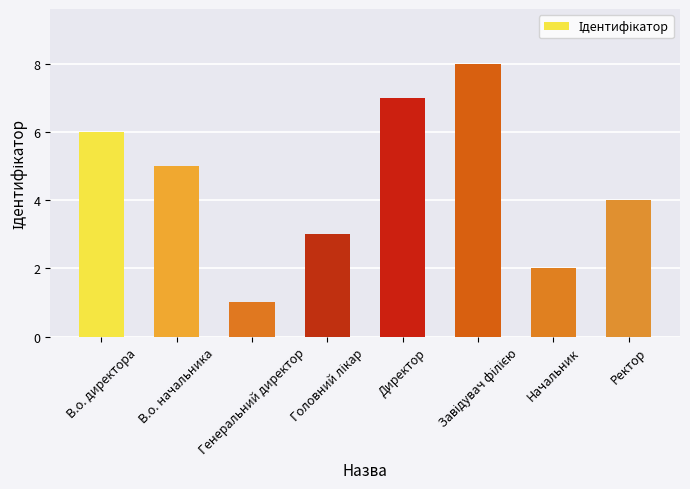

What is the label of the 5th bar from the left?

Директор